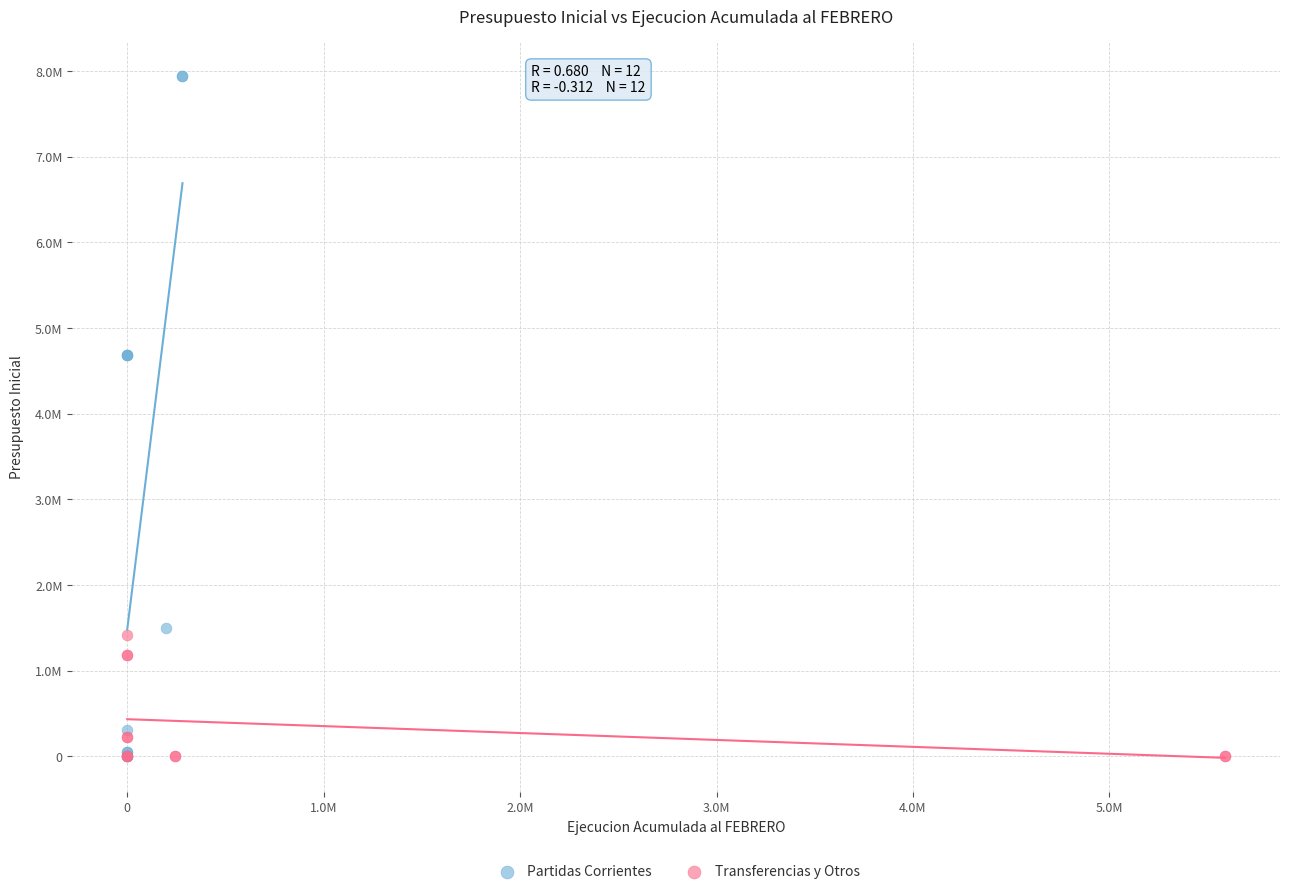

Which series reaches the maximum Y coordinate?

Partidas Corrientes